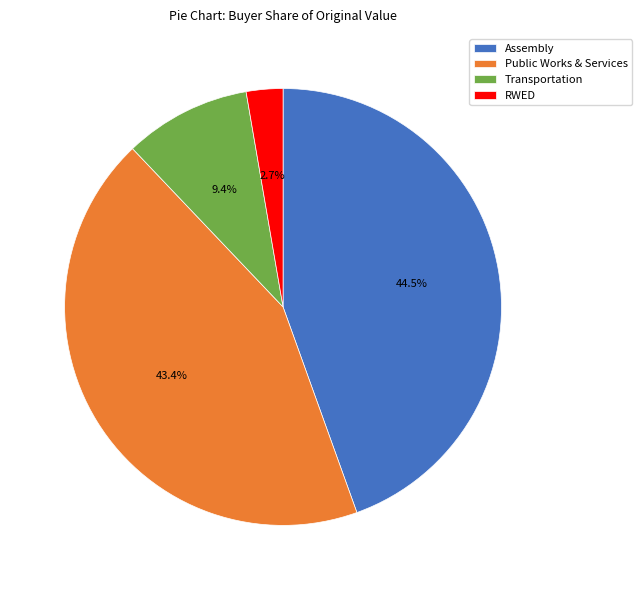

Count the number of slices in the pie.

4